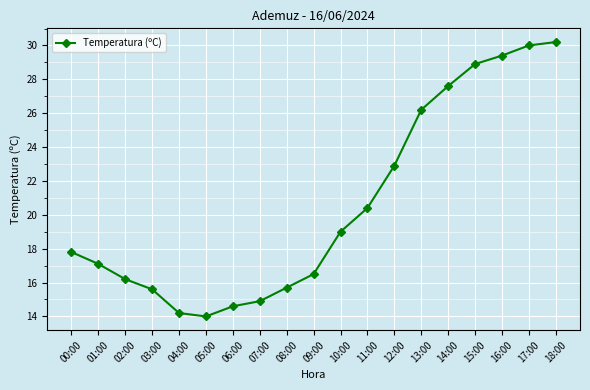

The value at 12:00 is 7.0. True or false?

False